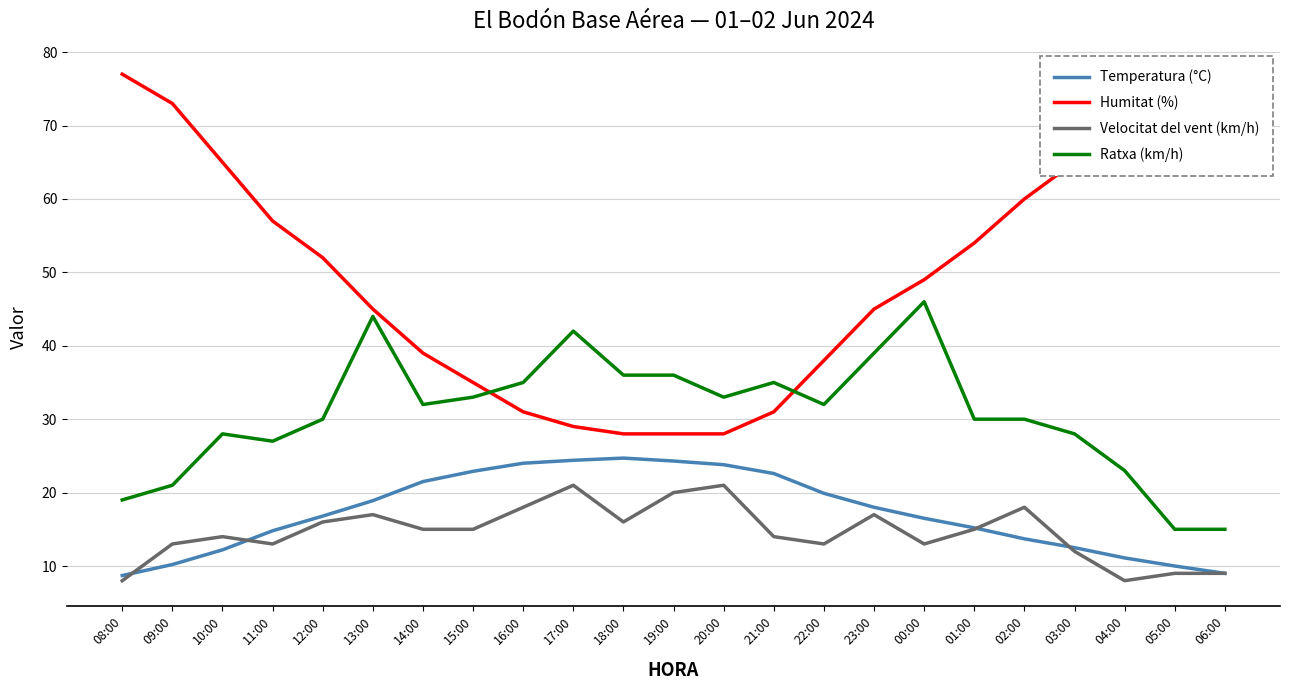

Read the Ratxa (km/h) value at 22:00.

32.0